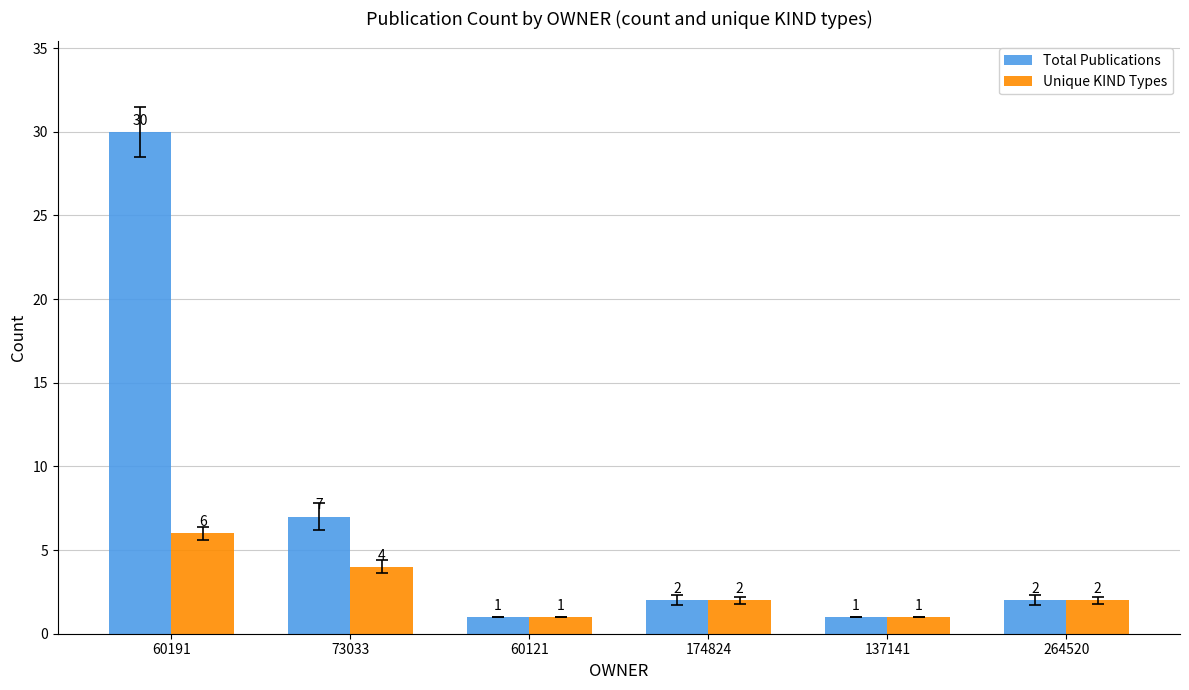

What is the sum of all Unique KIND Types values?

16